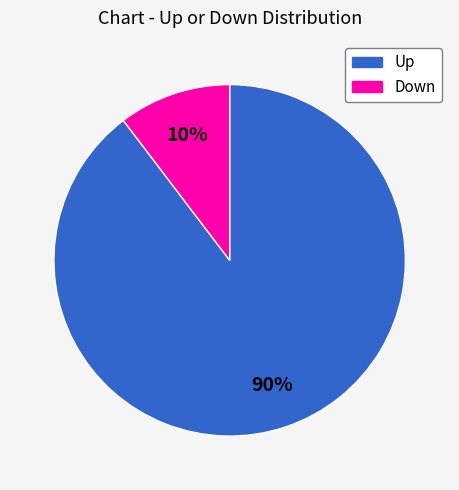

To the nearest percent, what is the average slice percentage?

50%